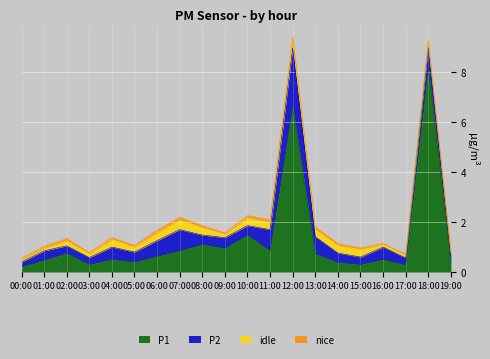

What is the label of the 14th point from the left?

13:00